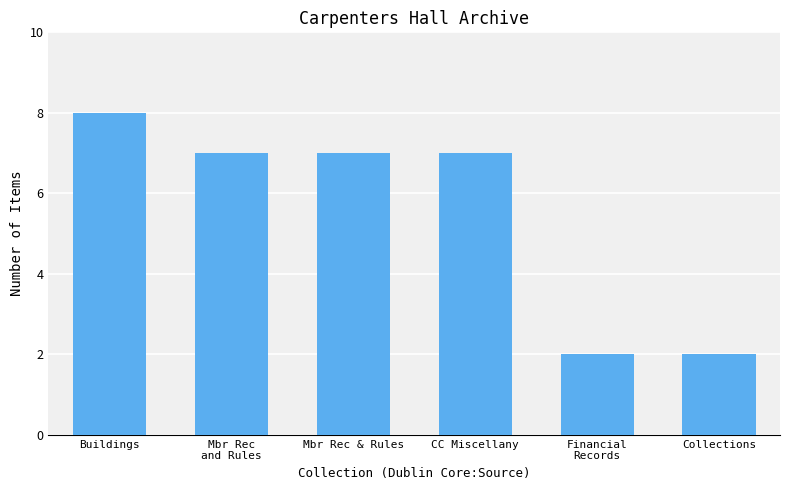

What is the approximate value at Mbr Rec & Rules?

7